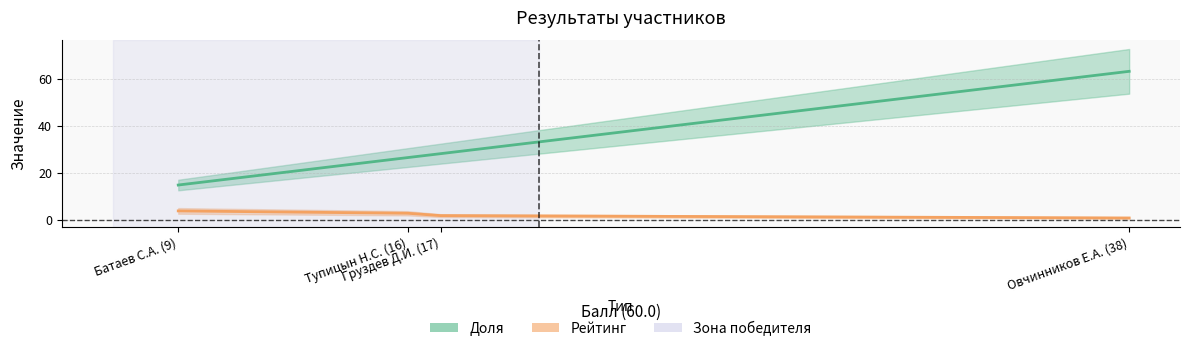

Which has a higher value, Батаев С.А. (9) or Овчинников Е.А. (38)?

Батаев С.А. (9)